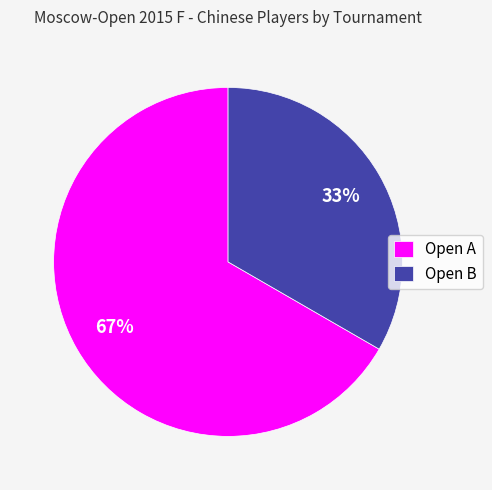

To the nearest percent, what is the average slice percentage?

50%